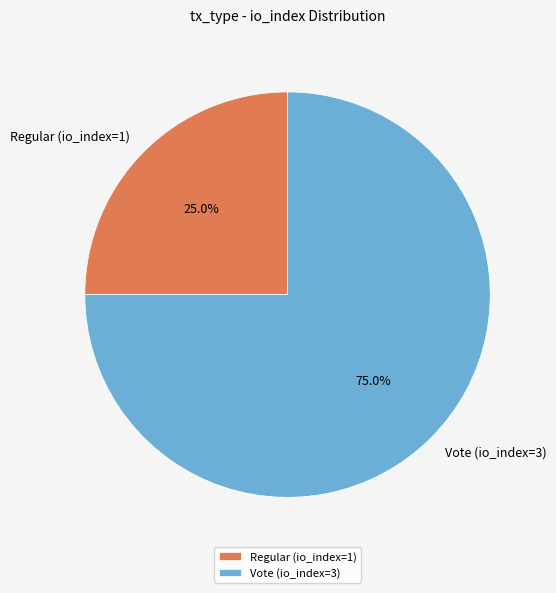

Which slice is the largest?

Vote (io_index=3)